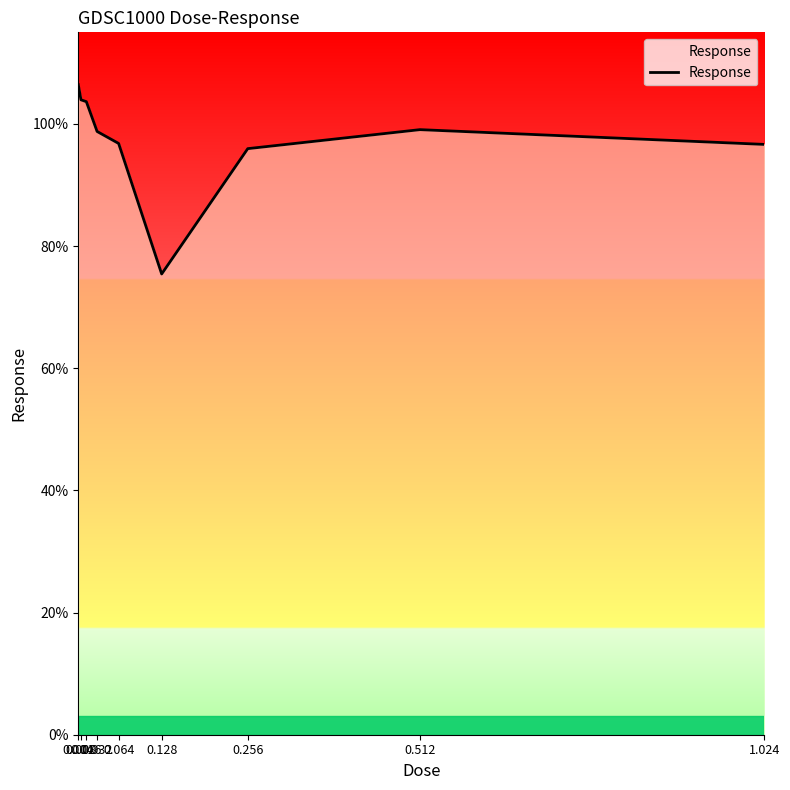

Is this an area chart (filled region under the line)?

No